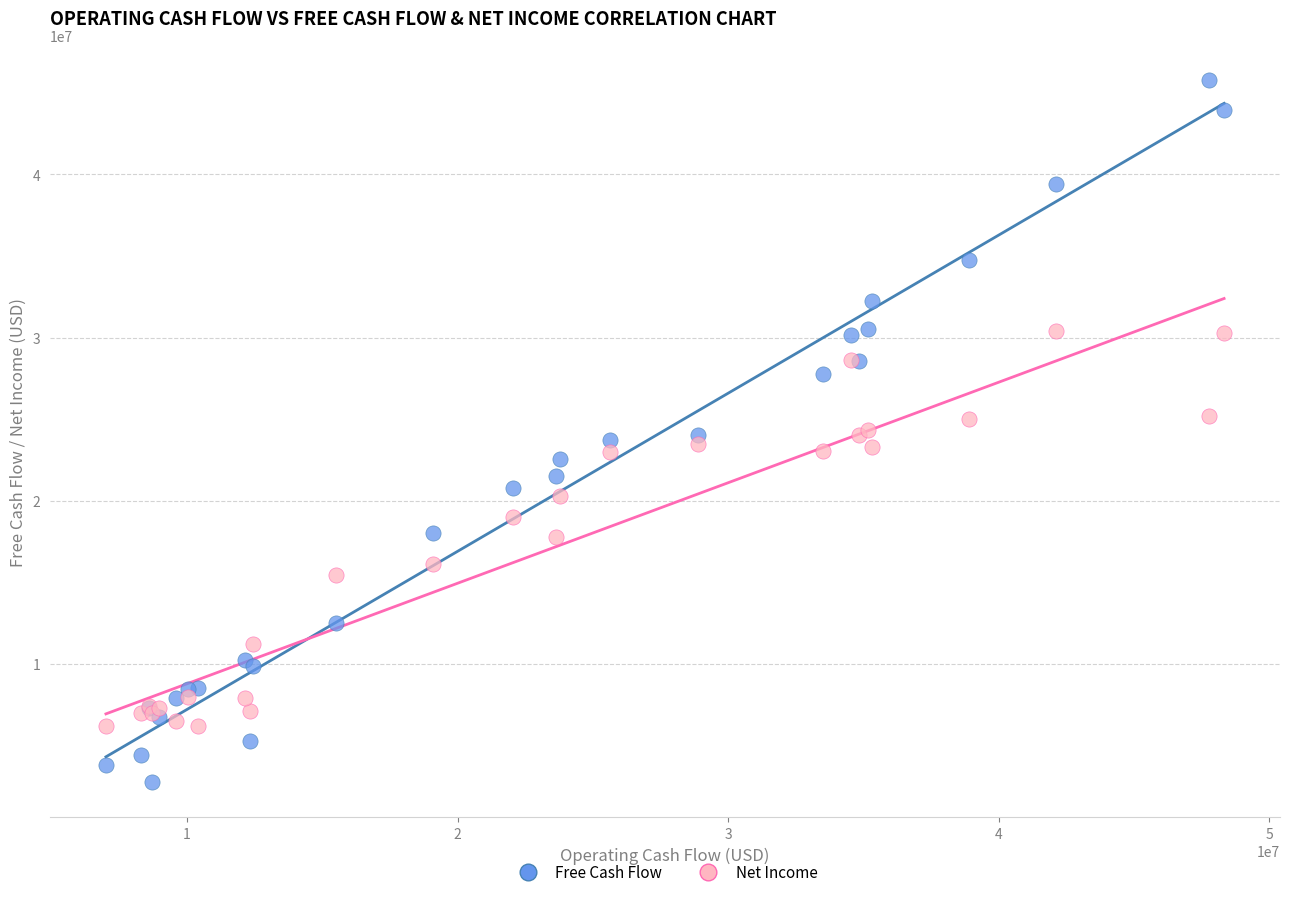

What are all the series names shown in the legend?

Free Cash Flow, Net Income